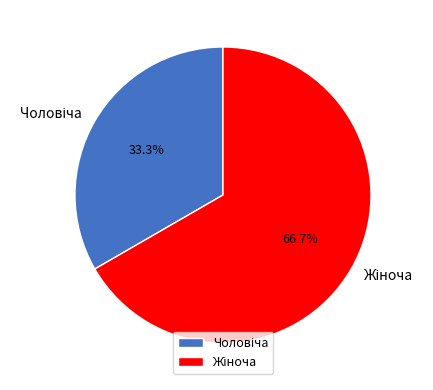

Is there a majority slice in this chart?

Yes